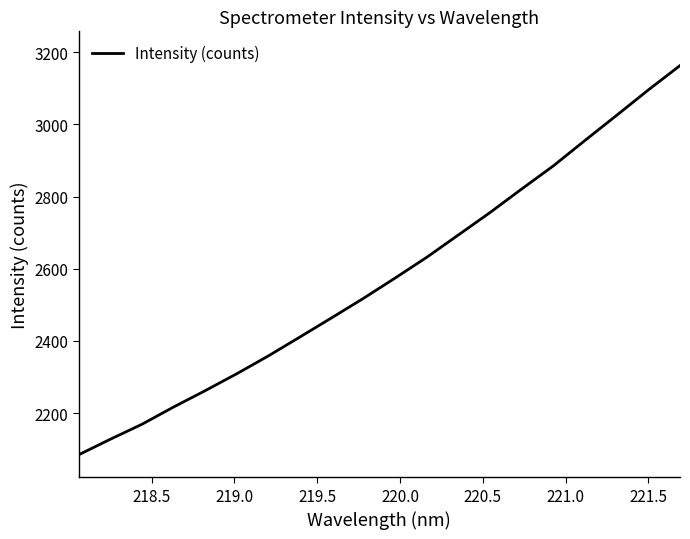

What is the greatest value displayed?

3163.2